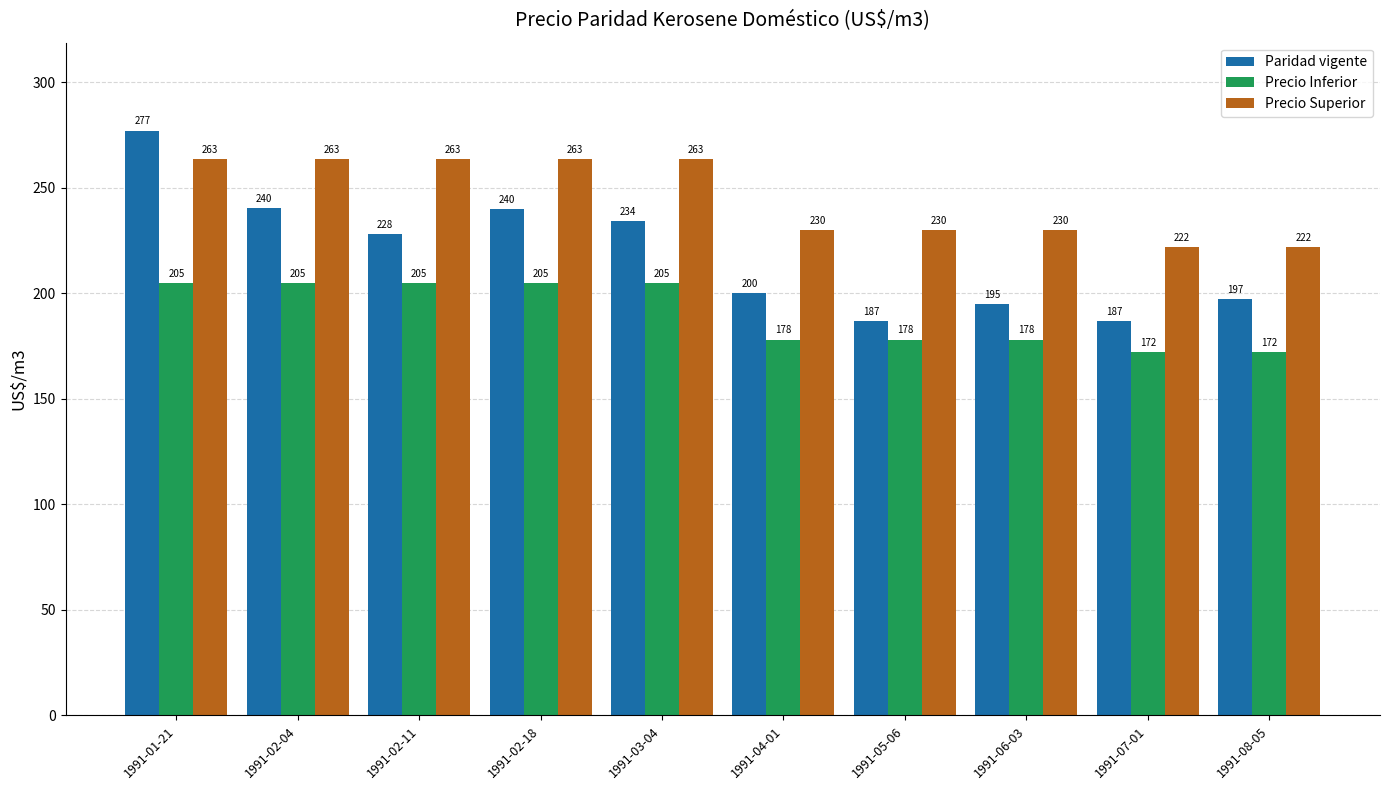

What is the minimum value for Precio Inferior?

172.0